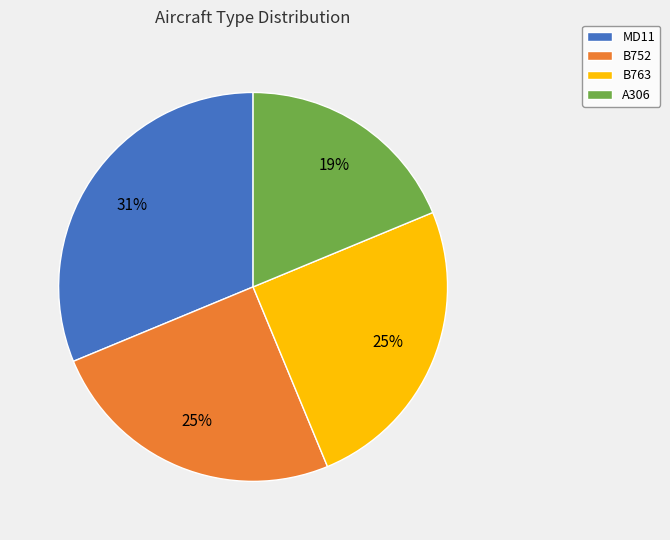

The B752 slice represents 14% of the pie. True or false?

False